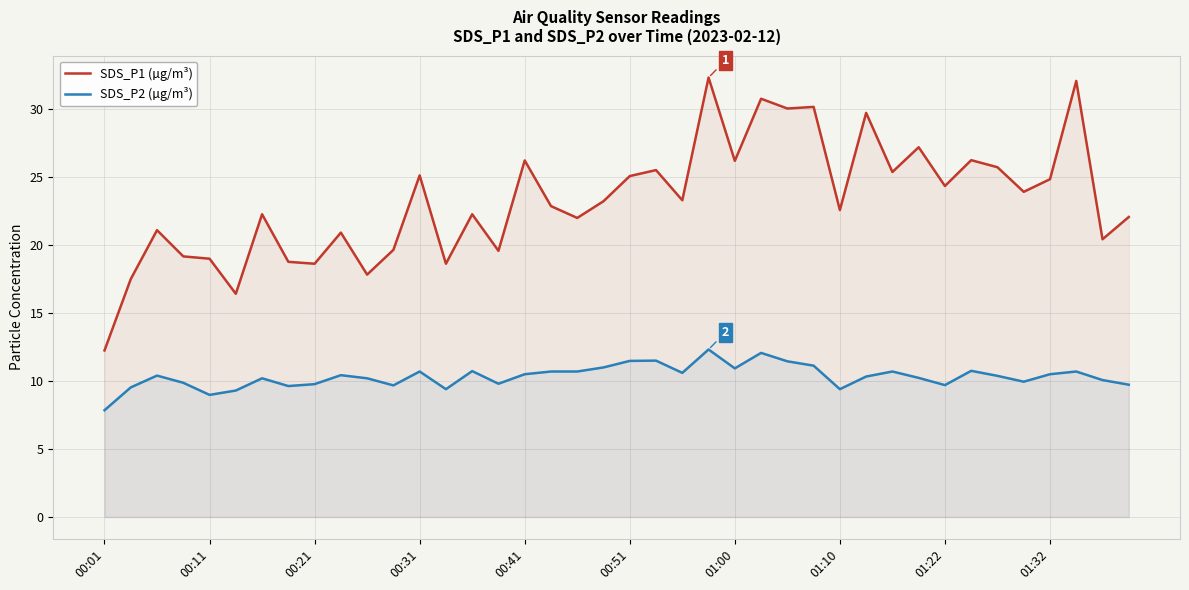

In SDS_P2 (µg/m³), how many points are higher than both neighbors (excluding endpoints)?

11